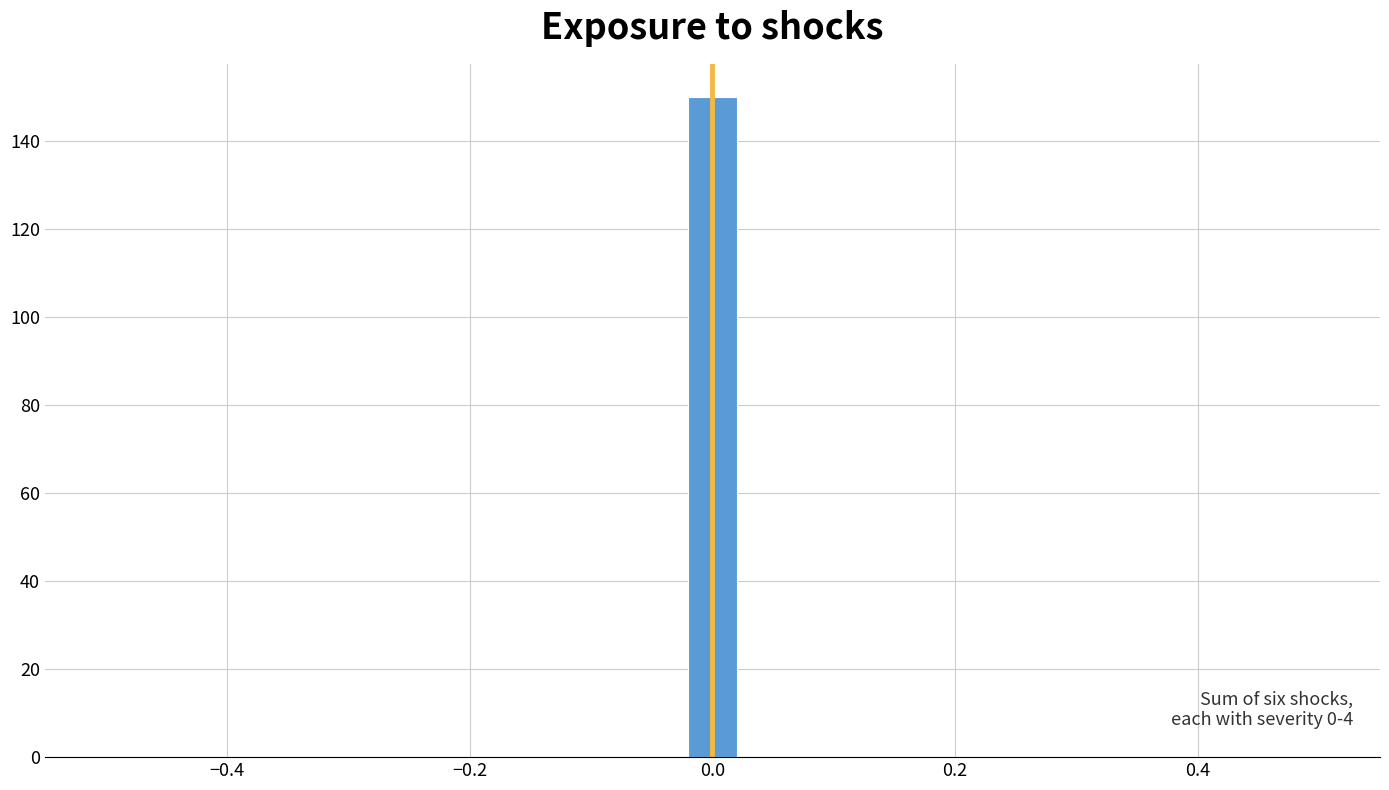

Read against the x-axis, roughly where is the centre of the tallest bar?

0.00